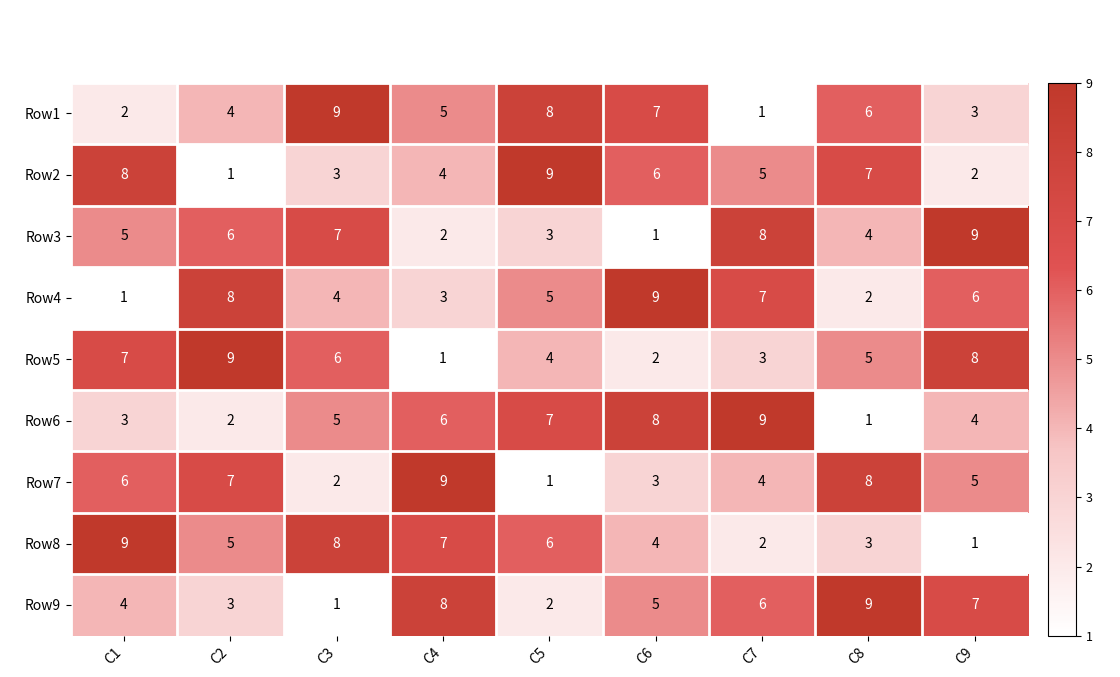

At which label is Row5 closest to 5?

C8